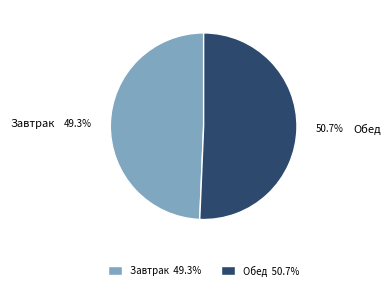

How many slices are in this pie chart?

2